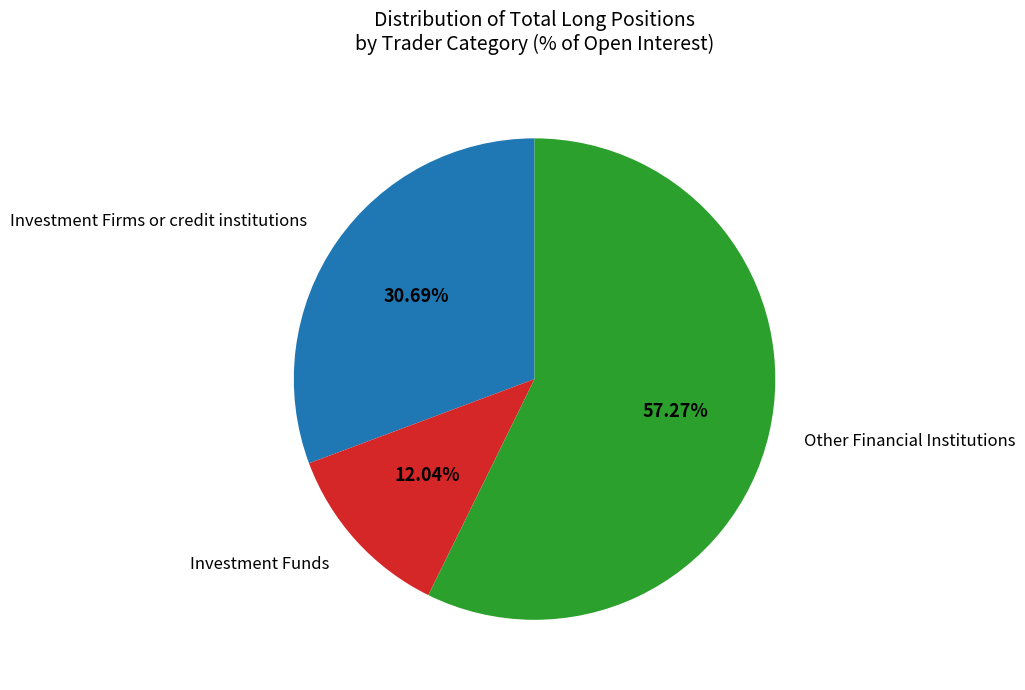

Is there any slice that represents more than half of the pie?

Yes